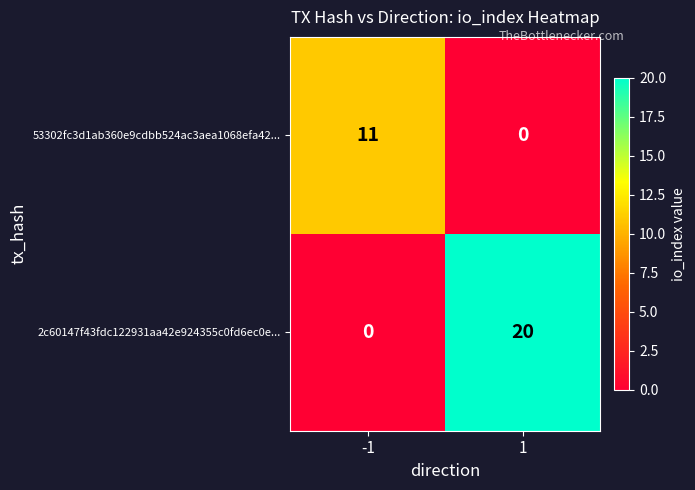

What is the greatest value displayed?

20